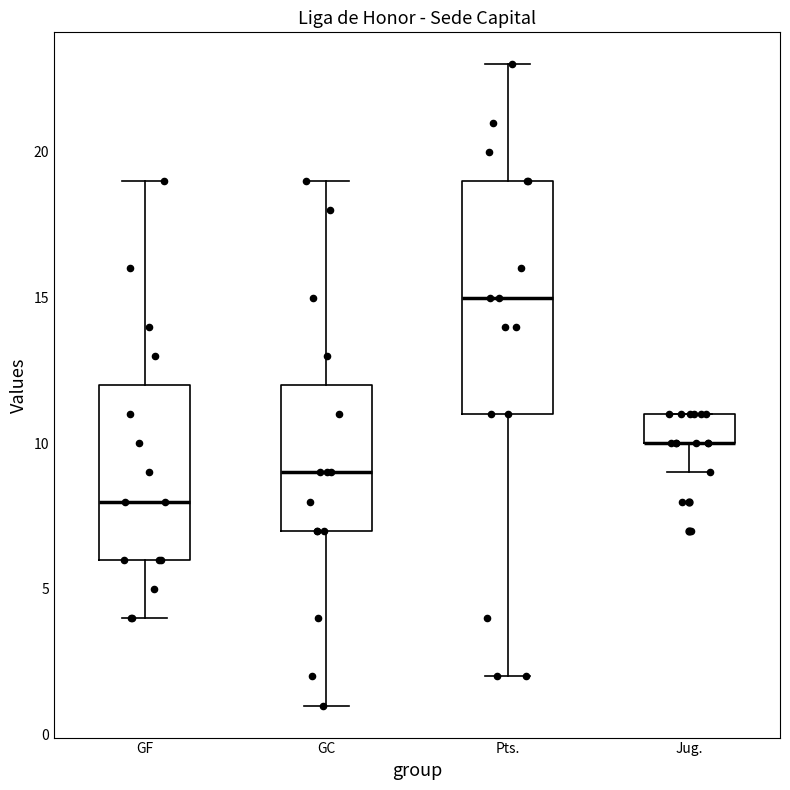

Reading left to right, read every box against the y-axis: the position of its median line, the range the box covers, and the ends of its whiskers. The values are not printed on the chart, so give them approximately, as read against the axis.

GF: median 8, box 6 to 12, whiskers 4 to 19
GC: median 9, box 7 to 12, whiskers 1 to 19
Pts.: median 15, box 11 to 19, whiskers 2 to 23
Jug.: median 10 (drawn on the box's lower edge), box 10 to 11, whiskers 9 to 11